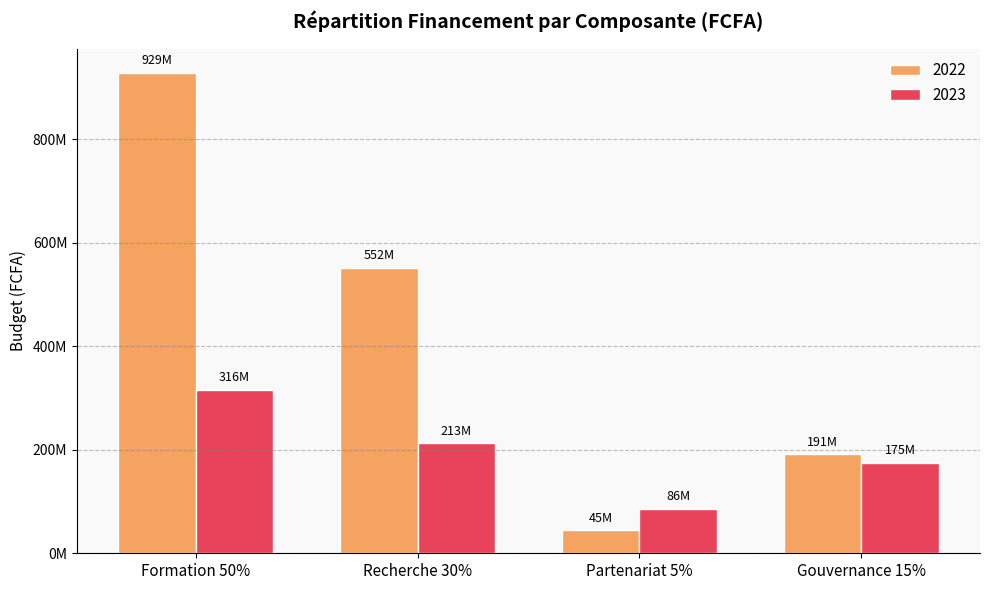

What is the label of the 1st bar from the right?

Gouvernance 15%